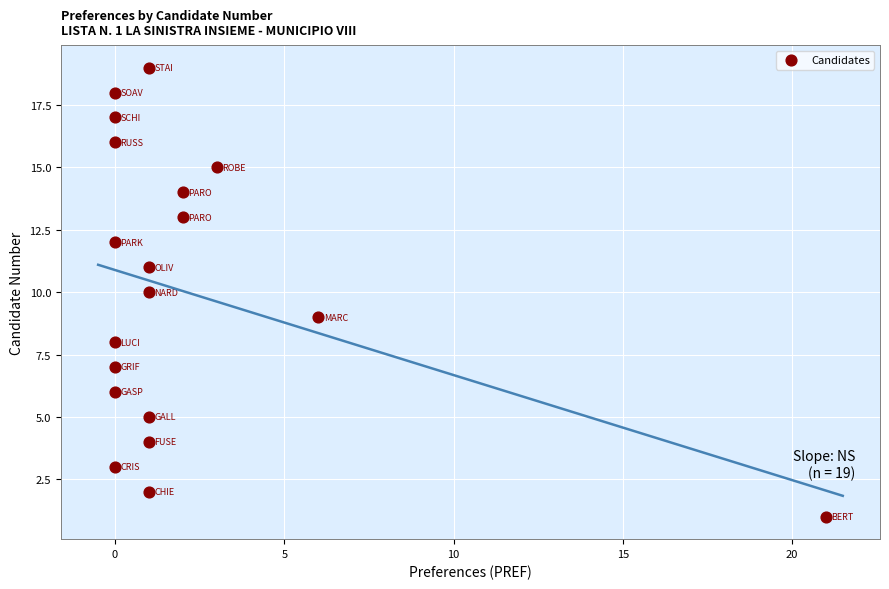

What is the range of Y values (max minus min)?

18